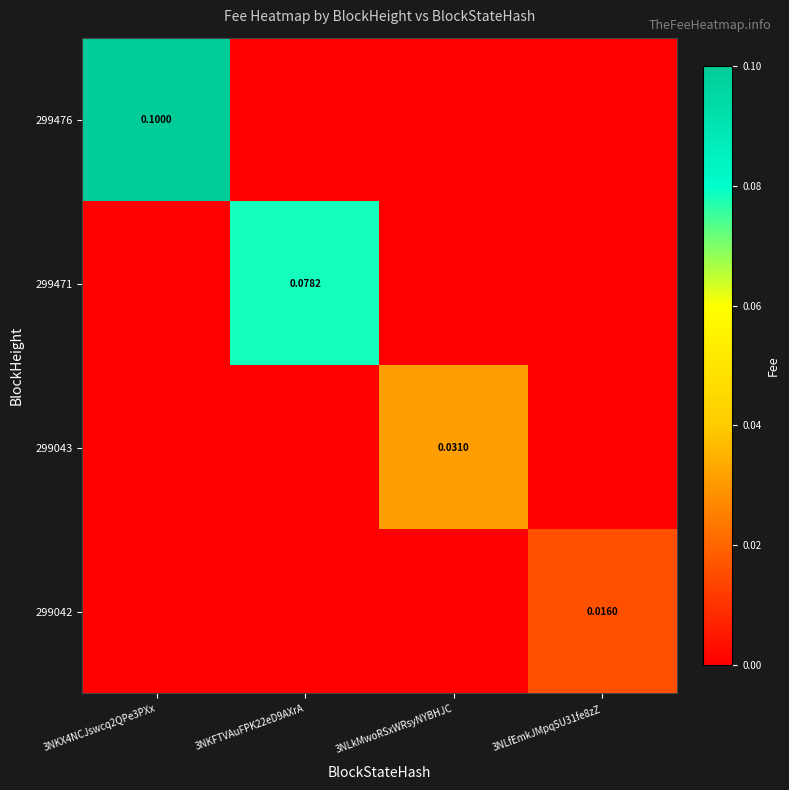

True or false: 299471 has a value of -0.0 at 3NKX4NCJswcq2QPe3PXx.

False